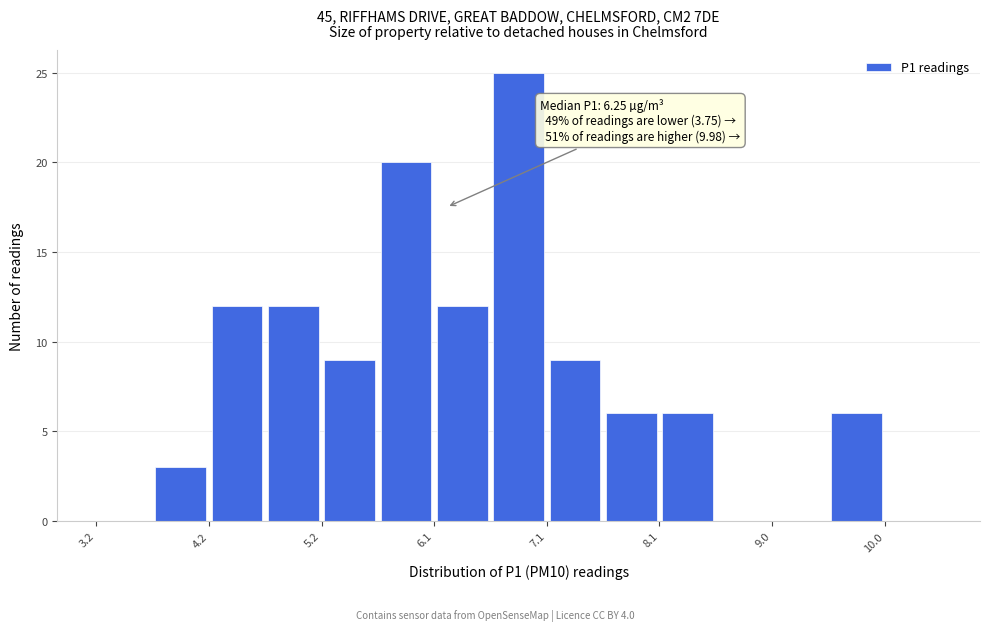

Over which range of the x-axis is the bar tallest?

6.6 to 7.1